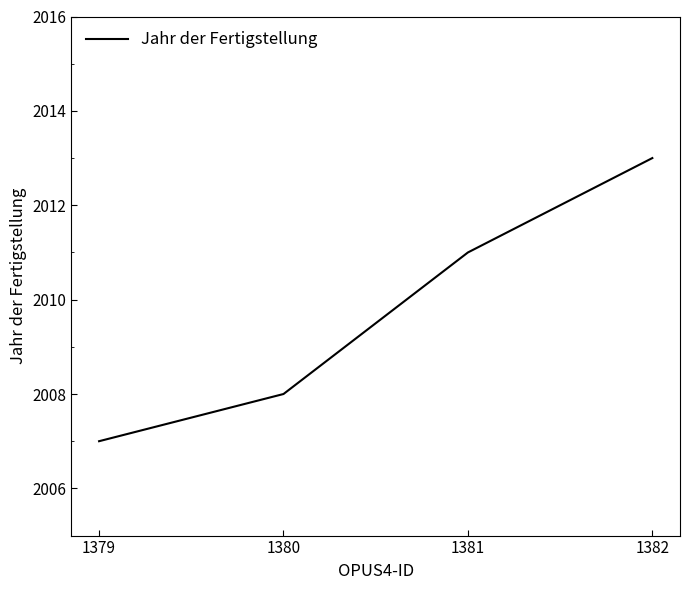

The chart shows a value of 2727 at 1382. True or false?

False